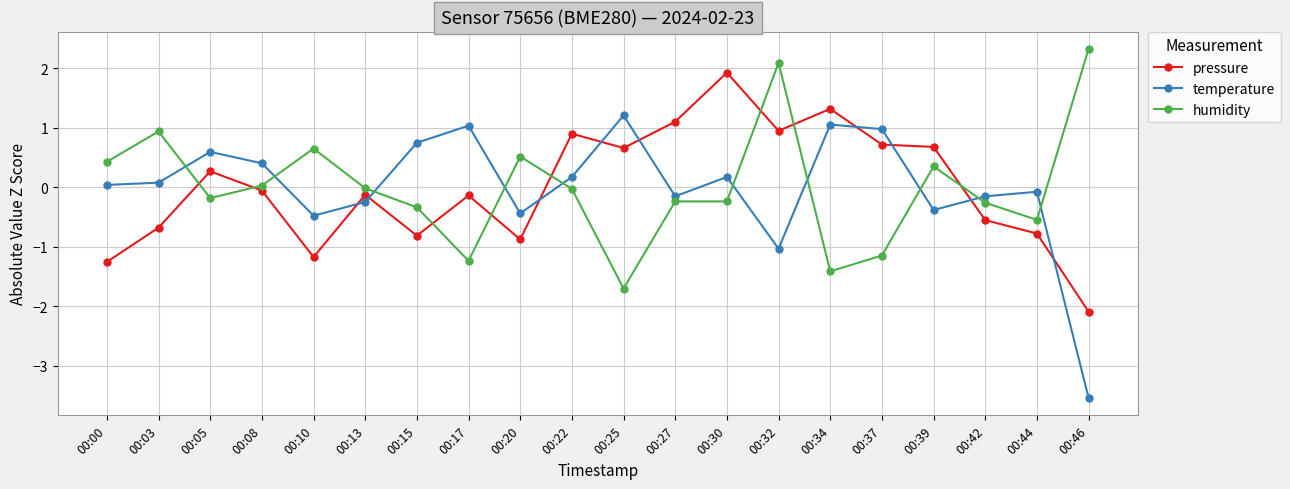

At which category does pressure reach its first local peak?

00:05